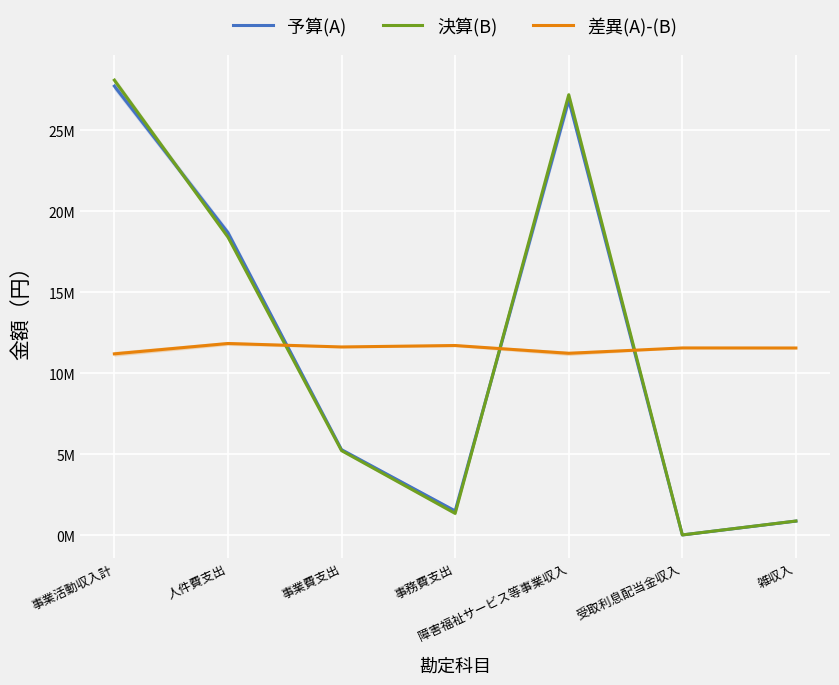

Where is 予算(A) nearest to the value 13861000?

人件費支出